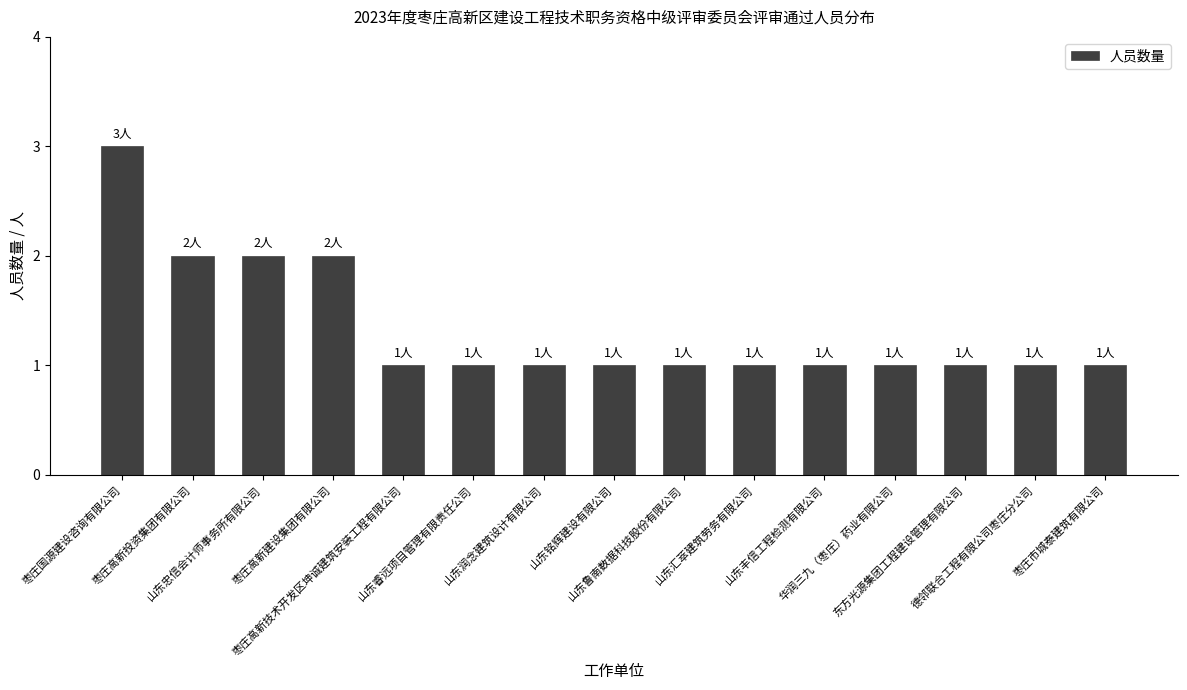

What is the maximum value shown in the chart?

3